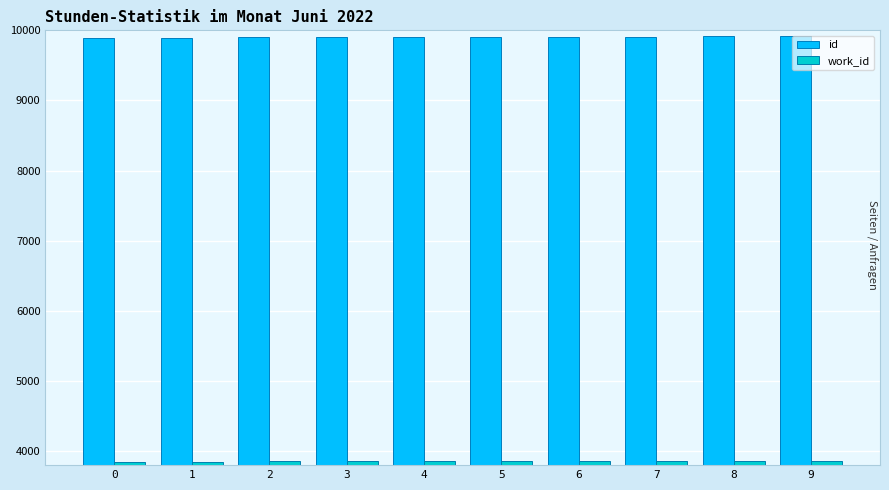

What is the difference between the highest and lowest values at 1?

6045